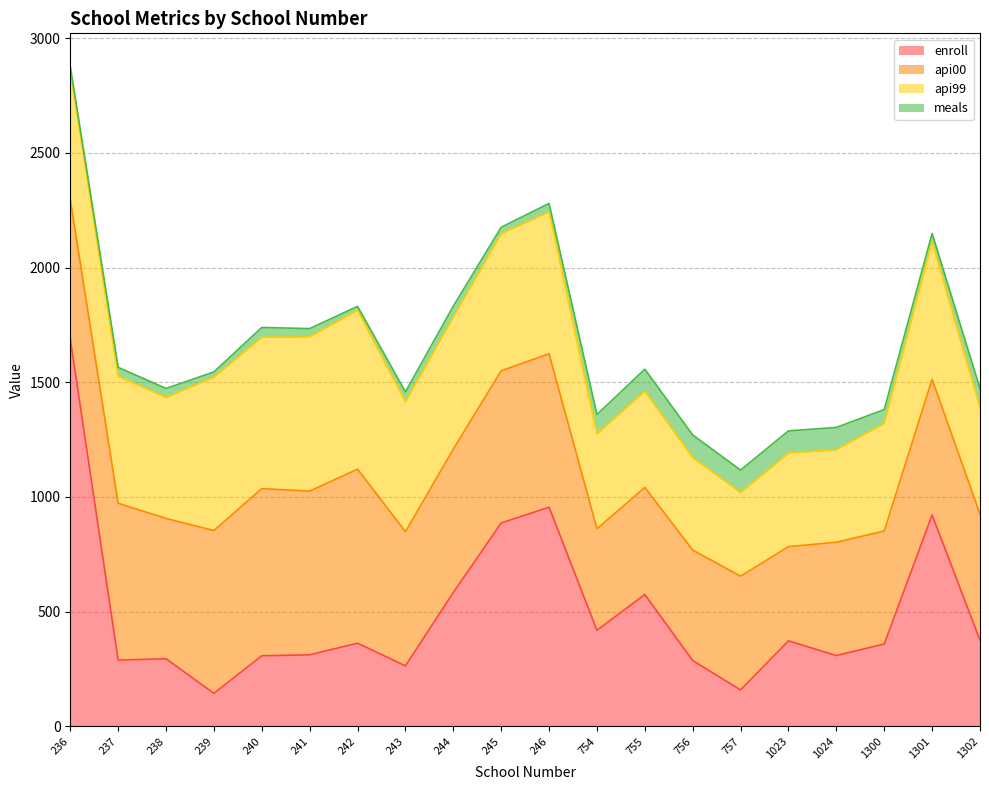

How many lines are shown in the chart?

4